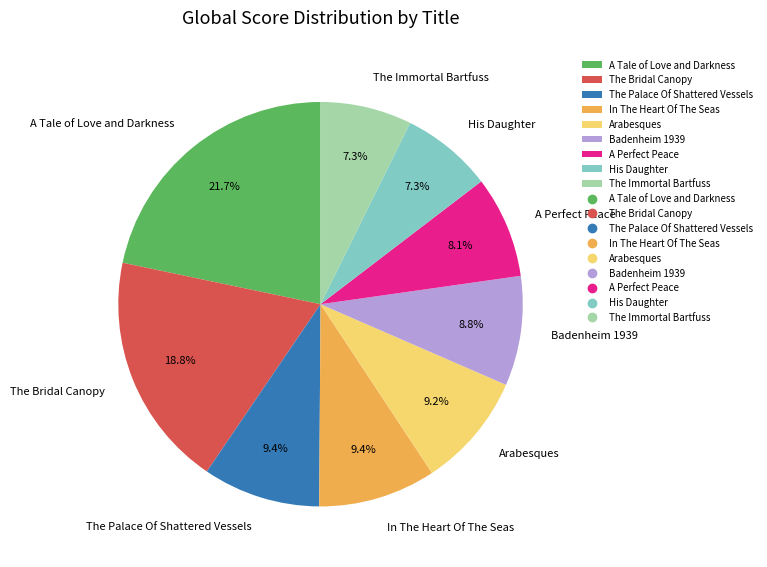

Does The Palace Of Shattered Vessels account for over 50% of the chart?

No